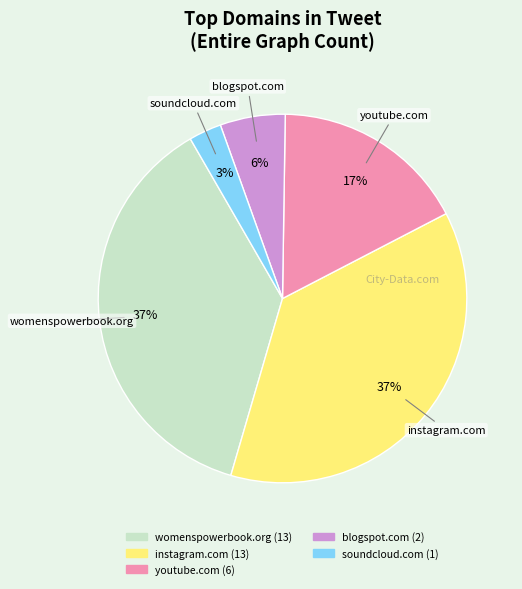

How many slices are in this pie chart?

5